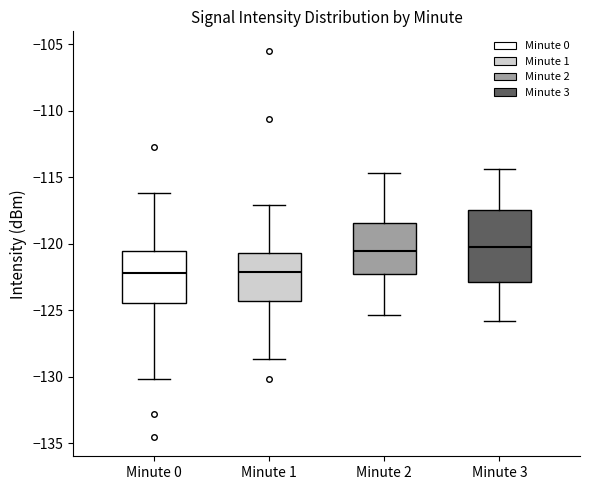

Reading left to right, transcribe this box plot: for each box, give where its median line is, the range the box spans, and where its two whiskers end, as read against the y-axis. The values are not printed on the chart, so give them approximately, as read against the axis.

Minute 0: median -122.0, box -124.5 to -120.5, whiskers -130.0 to -116.0
Minute 1: median -122.0, box -124.5 to -120.5, whiskers -128.5 to -117.0
Minute 2: median -120.5, box -122.0 to -118.5, whiskers -125.5 to -114.5
Minute 3: median -120.0, box -123.0 to -117.5, whiskers -126.0 to -114.5